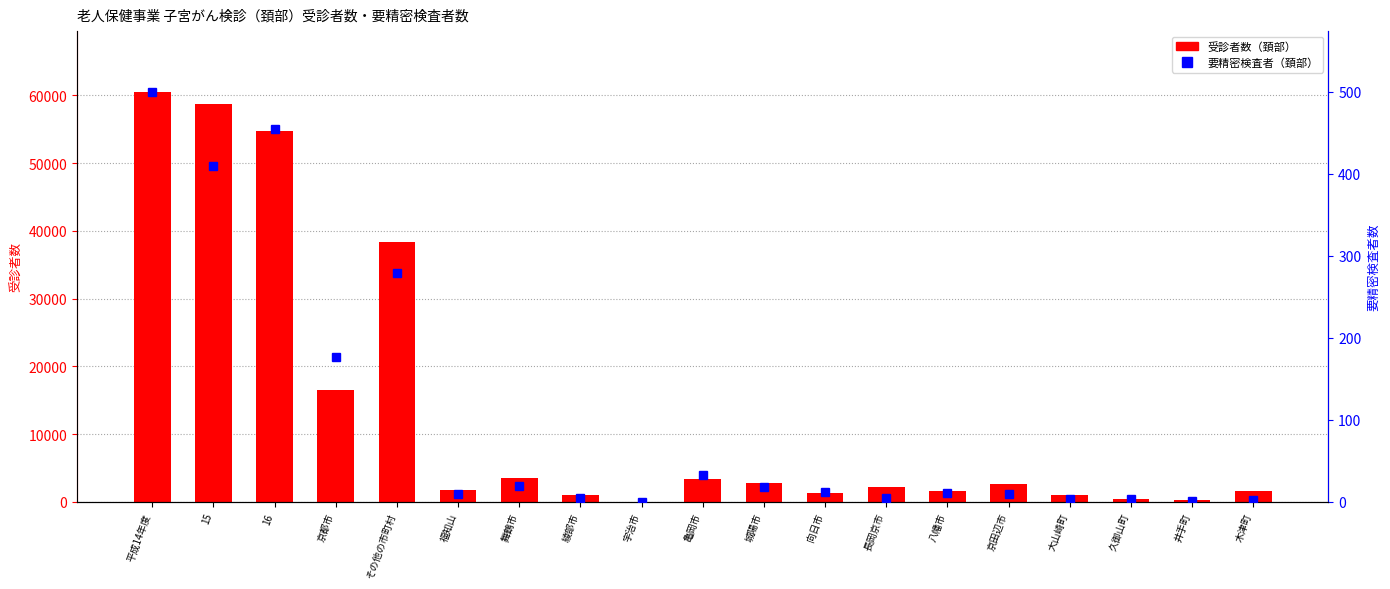

Does the chart contain any negative values?

No